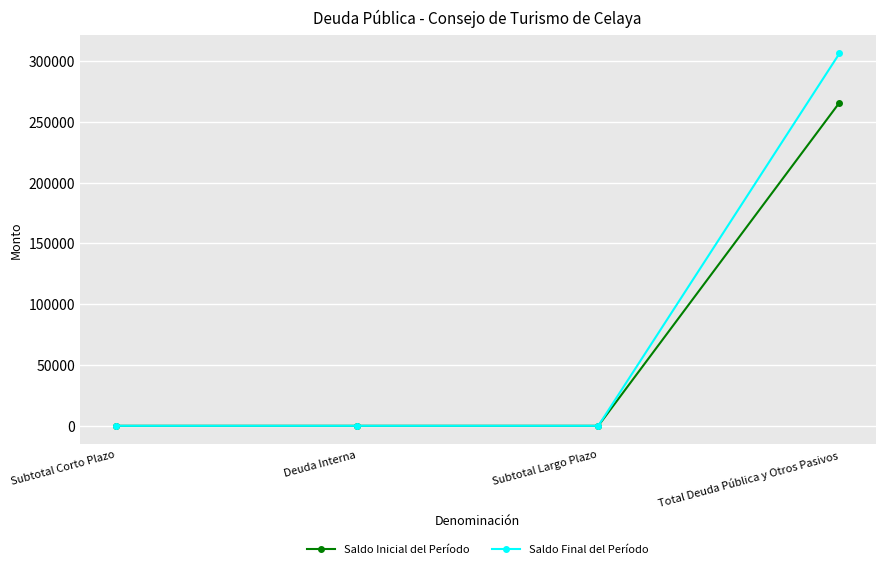

True or false: Saldo Inicial del Período has more than 2 points higher than both neighbors.

False